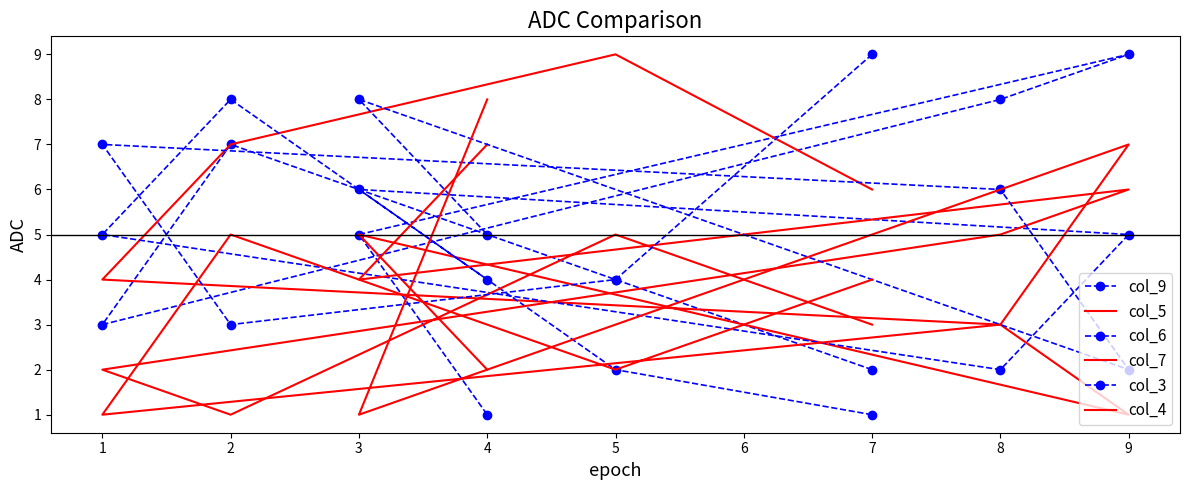

Count the number of categories in the chart.

8